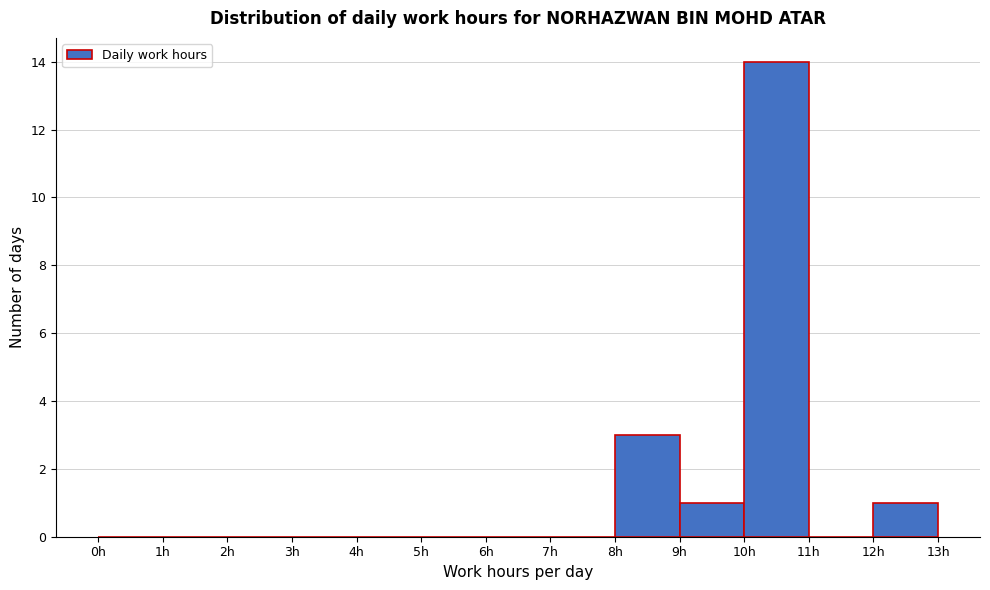

What is the height of the bar covering 10 to 11 on the x-axis? The values are not printed on the chart, so give them approximately, as read against the axis.

14